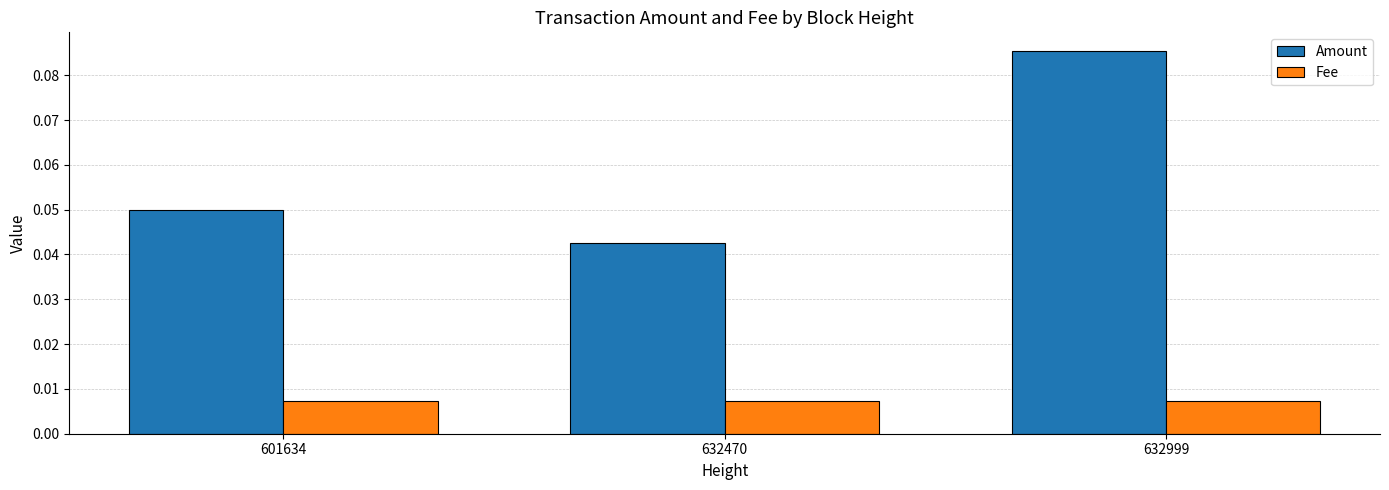

How many groups of bars are there?

3